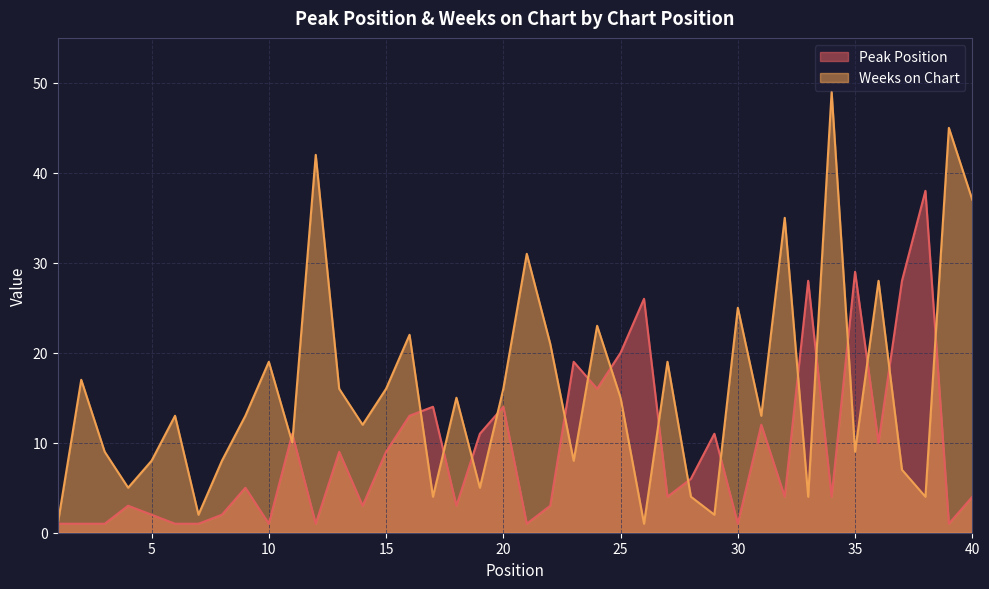

How many series are shown in this chart?

2